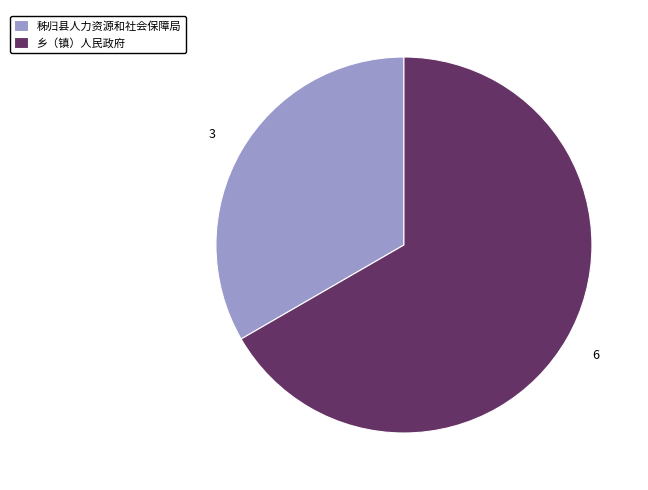

Rank the categories by value from highest to lowest.

乡（镇）人民政府, 秭归县人力资源和社会保障局